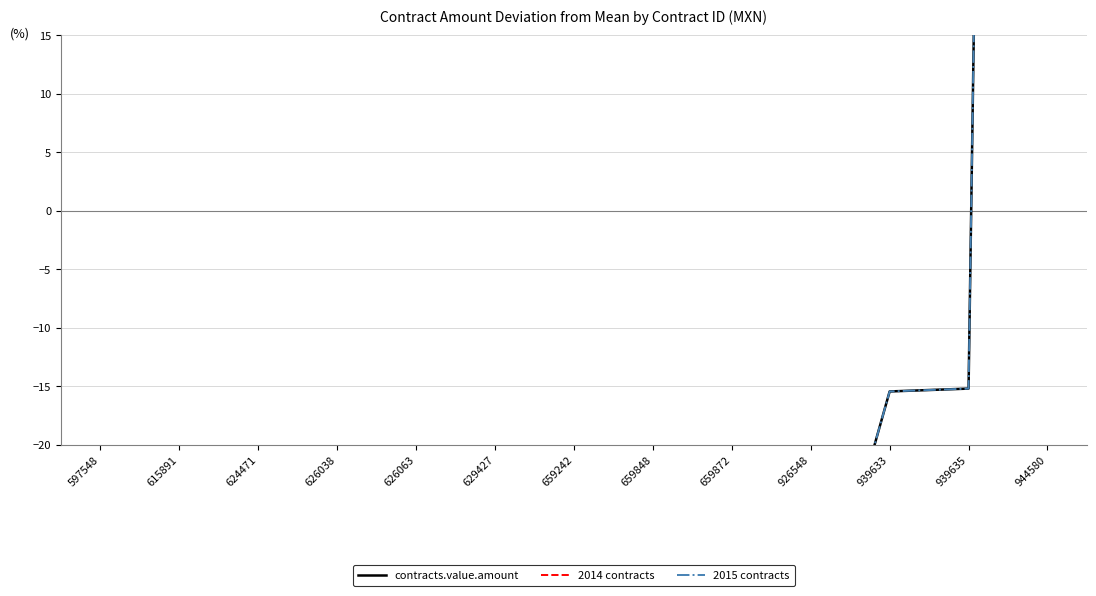

What is the difference between the maximum and minimum values?

531.4